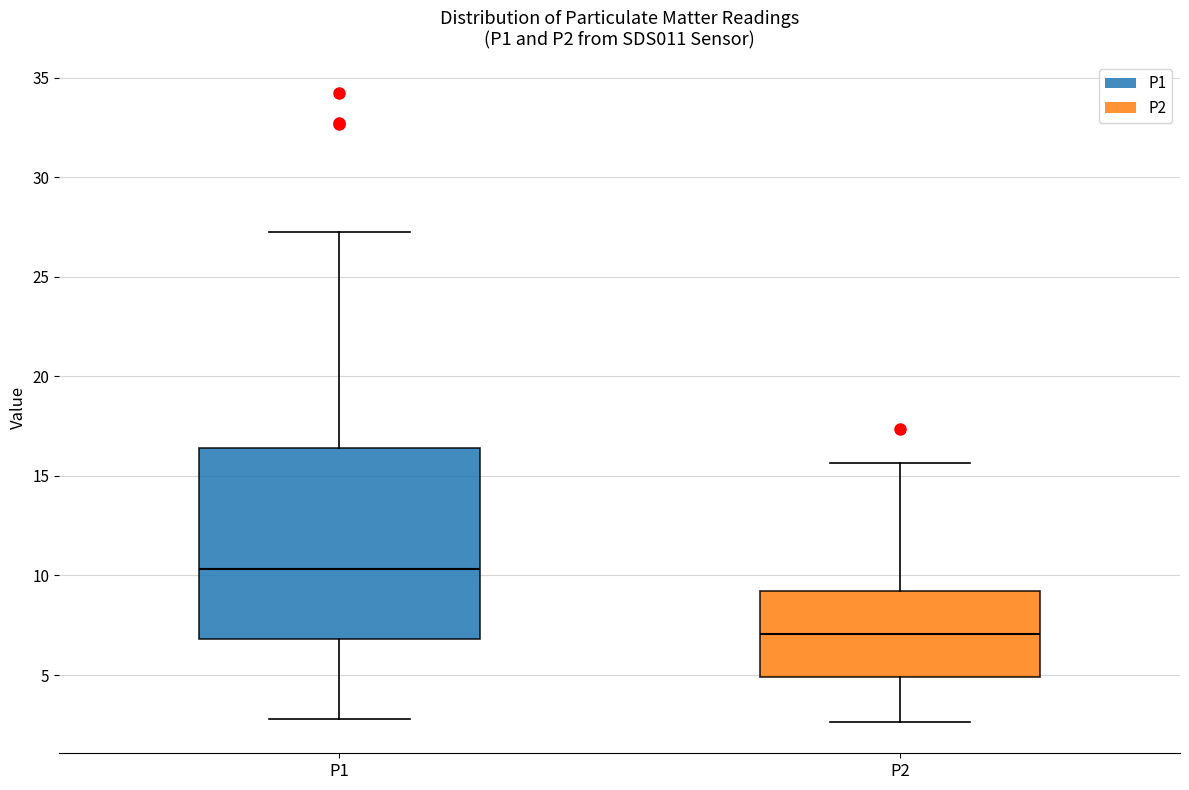

Which box is the tallest, from its lower edge to its upper edge?

P1